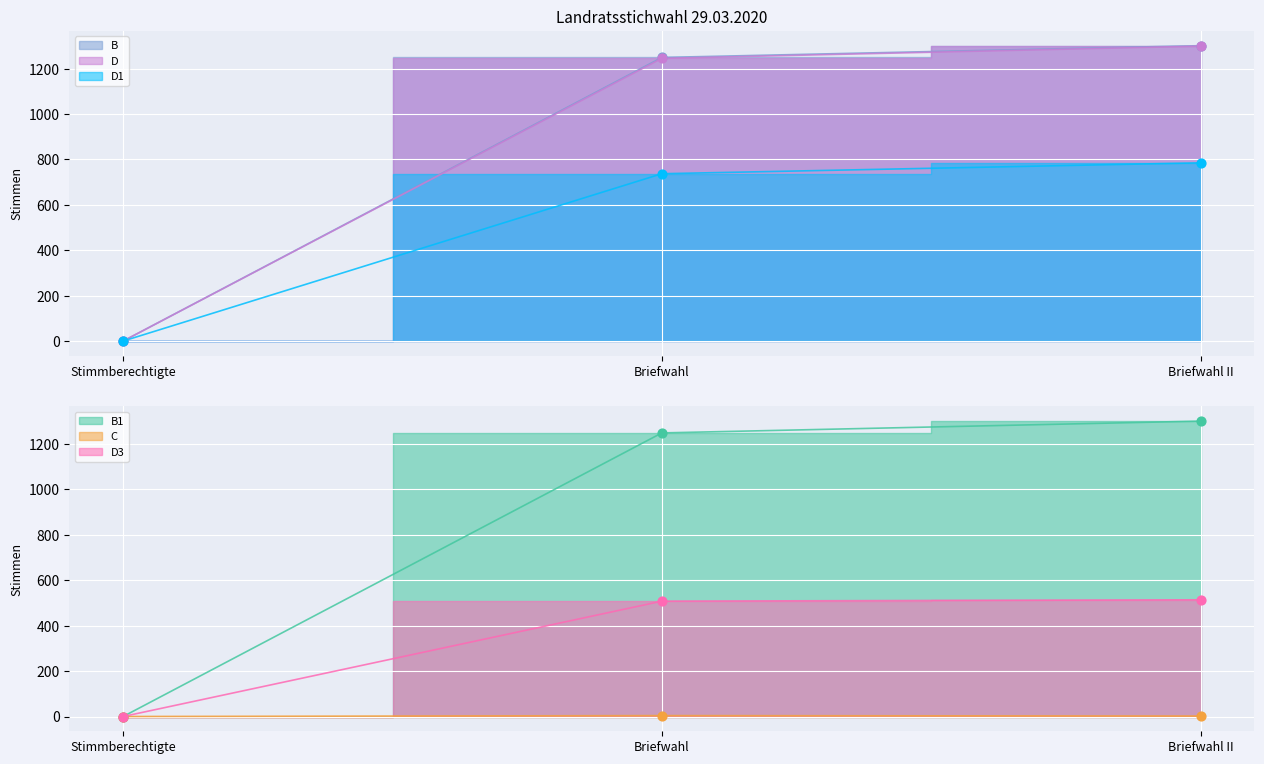

What are all the series names shown in the legend?

B, B1, C, D, D1, D3